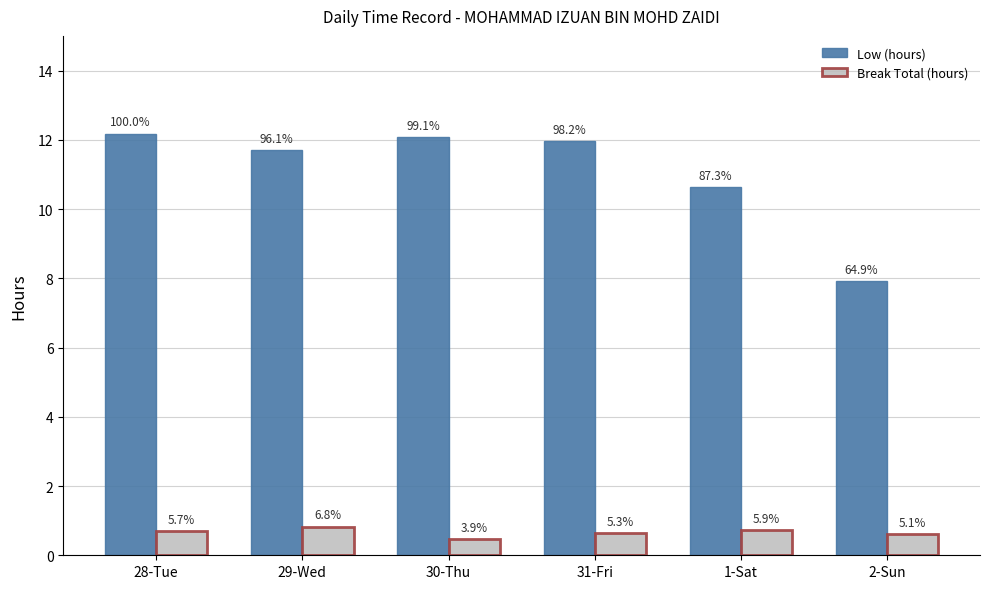

Which category has the highest value across all series?

28-Tue